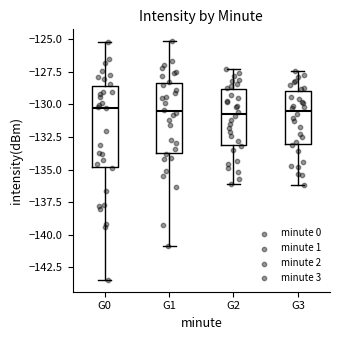

Where is the lower edge of the box for G3 on the y-axis? The values are not printed on the chart, so give them approximately, as read against the axis.

-133.0